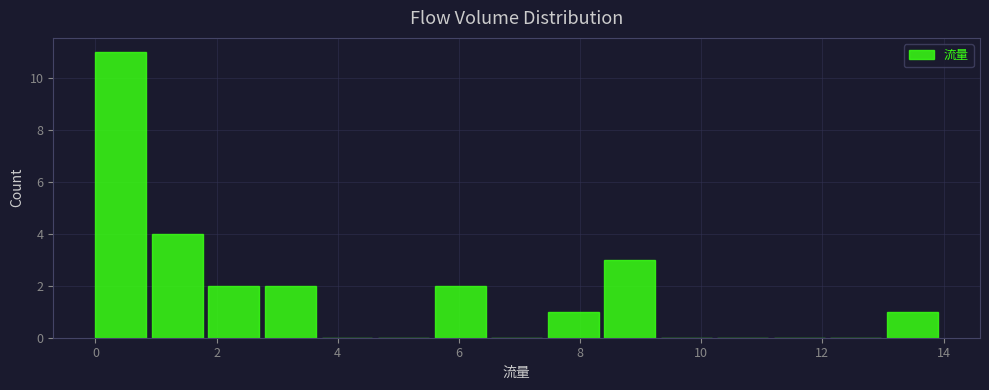

Which range on the x-axis has the tallest bar?

0.0 to 1.0